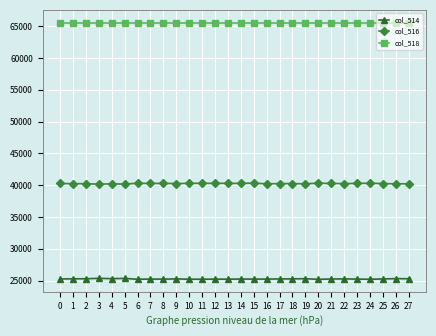

True or false: col_516 has more than 2 interior local peaks.

True